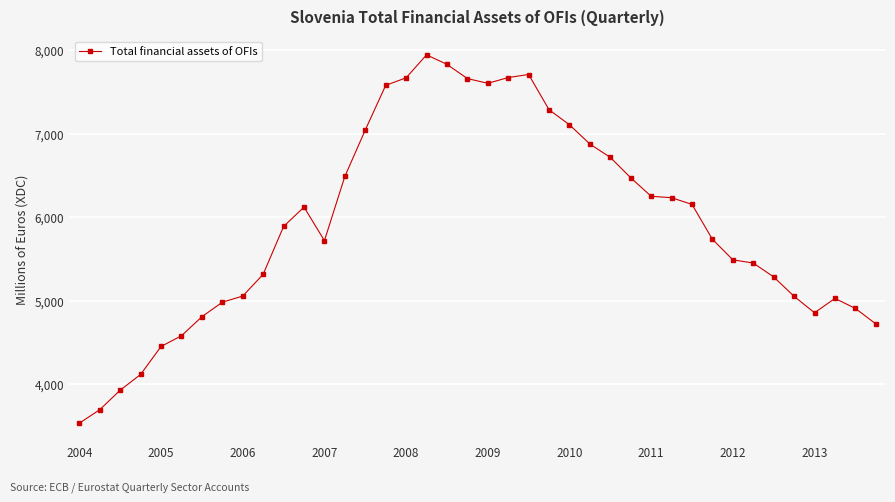

How many data points are less than 5890?

20